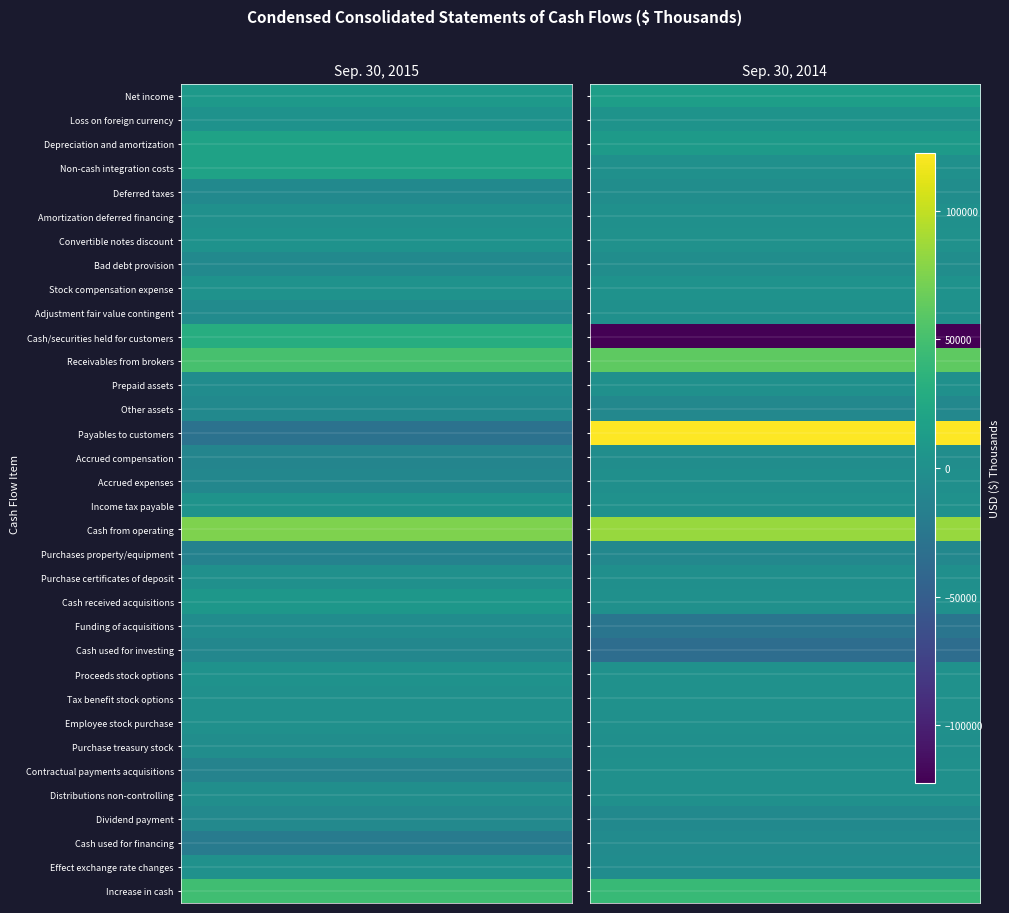

Rank the series at 1 from highest to lowest value.

Payables to customers, Cash from operating, Receivables from brokers, Increase in cash, Net income, Depreciation and amortization, Loss on foreign currency, Stock compensation expense, Convertible notes discount, Income tax payable, Tax benefit stock options, Proceeds stock options, Employee stock purchase, Prepaid assets, Amortization deferred financing, Non-cash integration costs, Adjustment fair value contingent, Cash received acquisitions, Contractual payments acquisitions, Distributions non-controlling, Purchase certificates of deposit, Purchase treasury stock, Accrued expenses, Deferred taxes, Bad debt provision, Accrued compensation, Effect exchange rate changes, Cash used for financing, Dividend payment, Purchases property/equipment, Other assets, Funding of acquisitions, Cash used for investing, Cash/securities held for customers